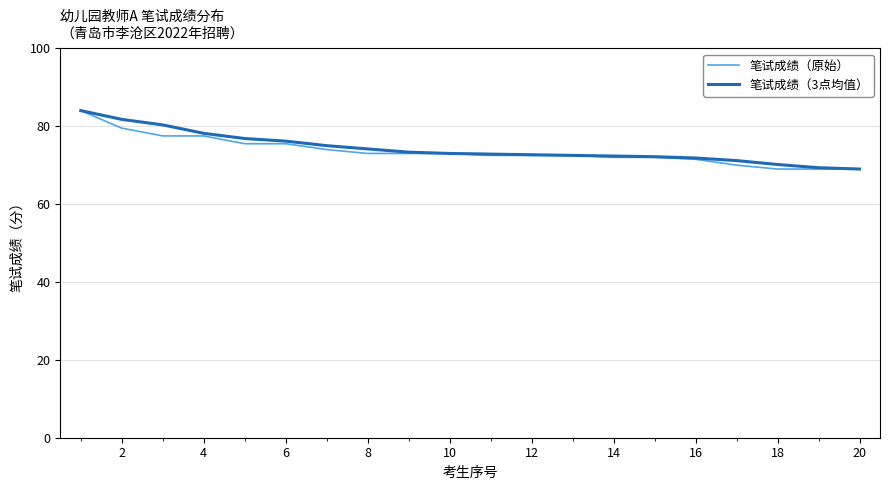

What is the difference between the maximum and minimum values in the 笔试成绩（原始） series?

15.0